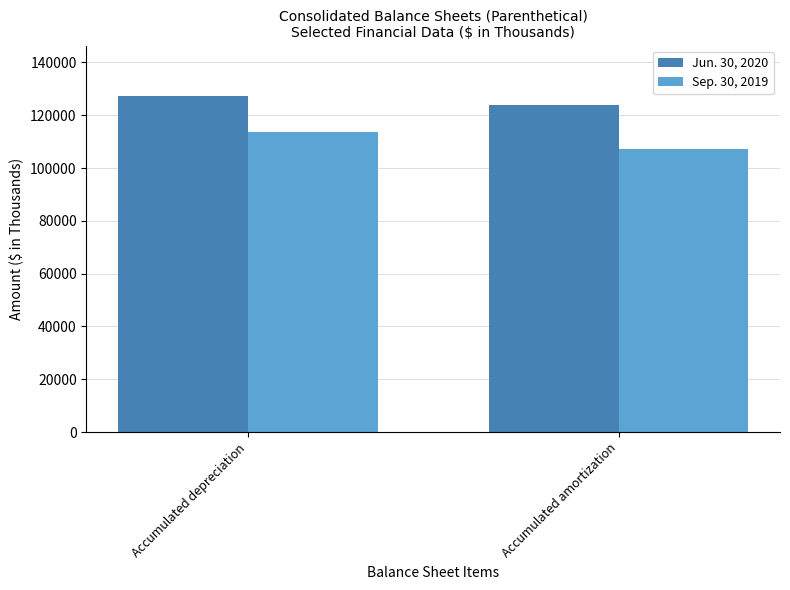

What is the total value across all series at Accumulated depreciation?

240831